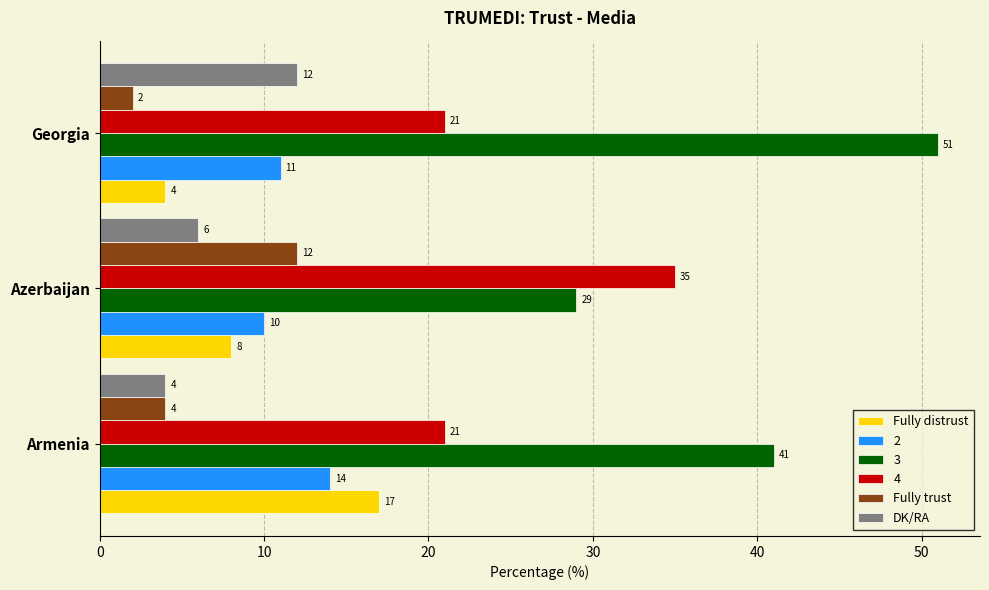

List the labels in order of 2 value, smallest first.

Azerbaijan, Georgia, Armenia